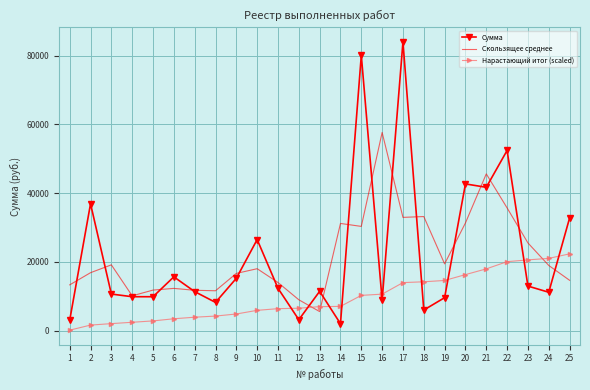

What is the difference between the Скользящее среднее values at 13 and 6?

6754.0